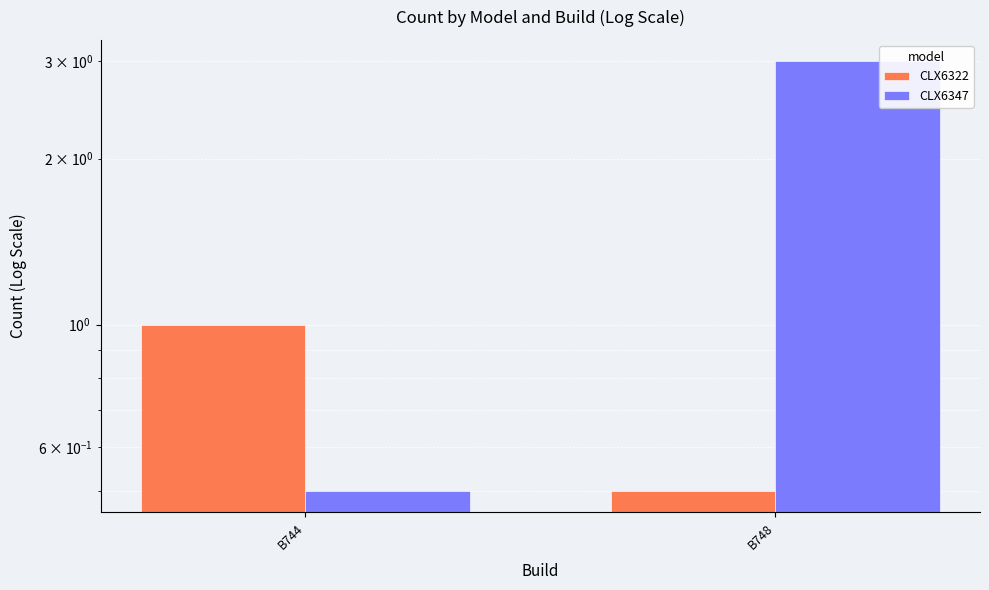

How many bars are there in each group?

2